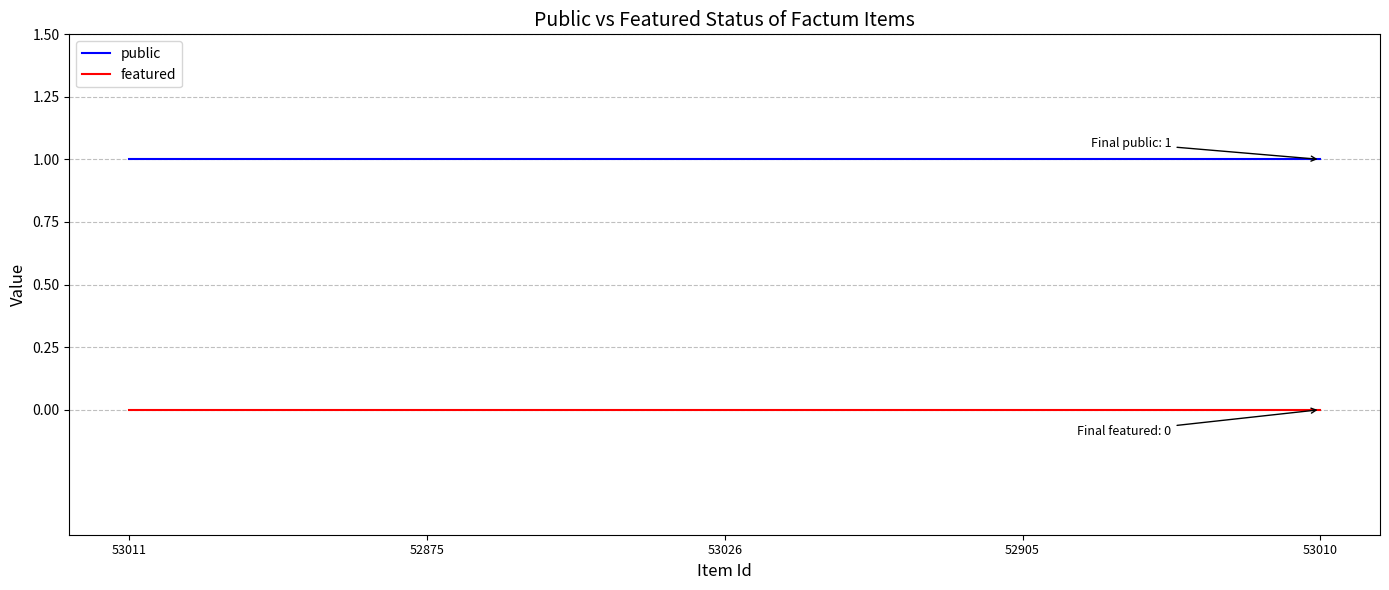

The public series shows 1 at 53010. True or false?

True